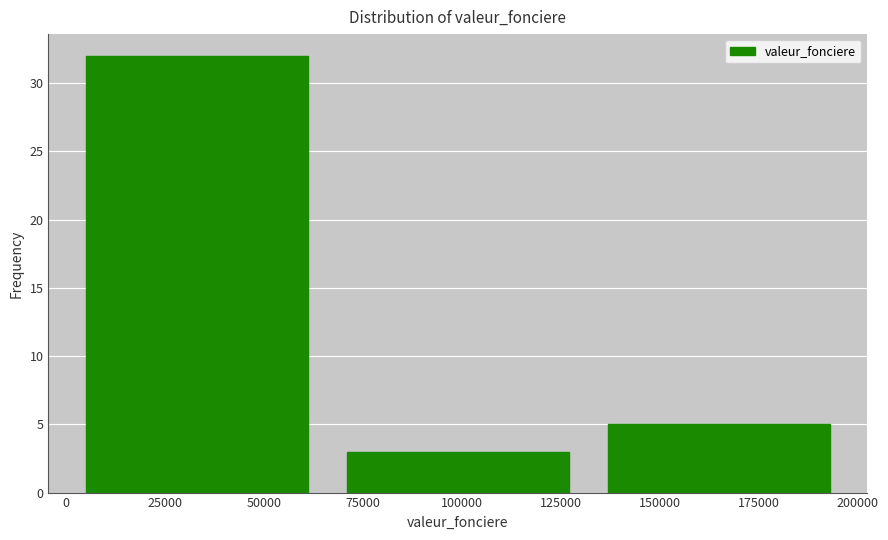

Which range on the x-axis has the tallest bar?

0 to 65000